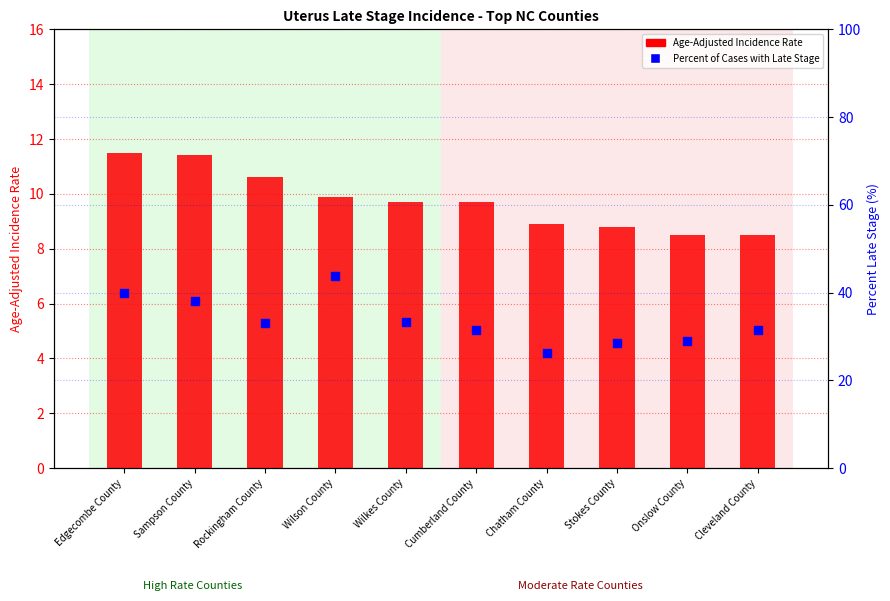

Is the value of Percent of Cases with Late Stage at Cleveland County greater than the value of Age-Adjusted Incidence Rate at Cleveland County?

Yes